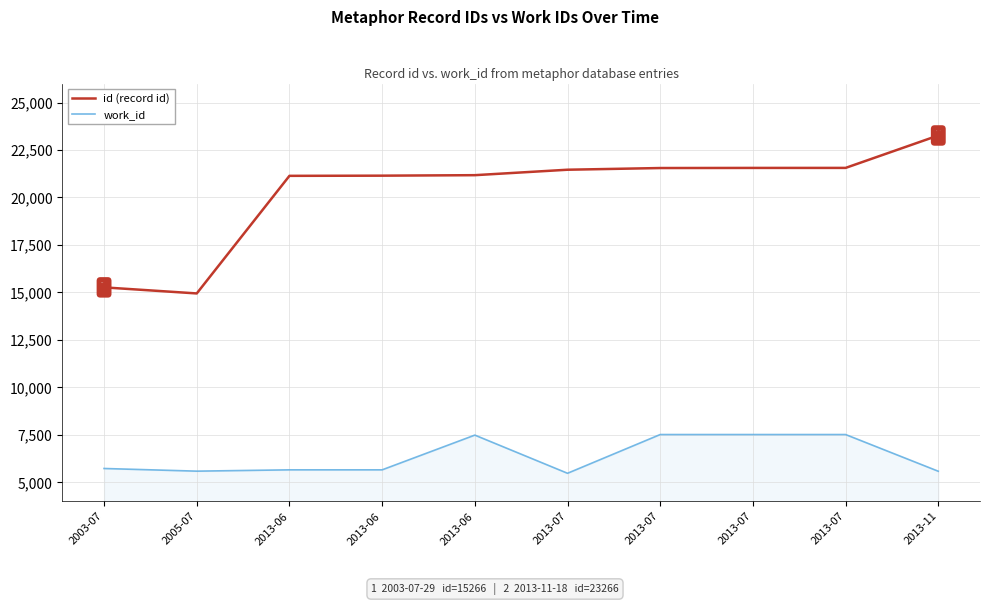

How many lines are shown in the chart?

2